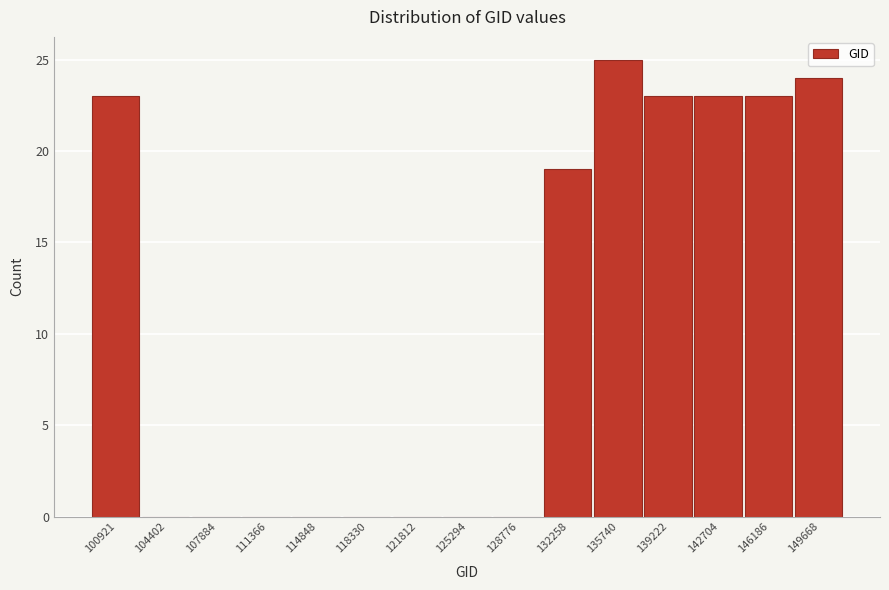

Reading left to right, what are all the values shown in this chart?

100921=23	104402=0	107884=0	111366=0	114848=0	118330=0	121812=0	125294=0	128776=0	132258=19	135740=25	139222=23	142704=23	146186=23	149668=24